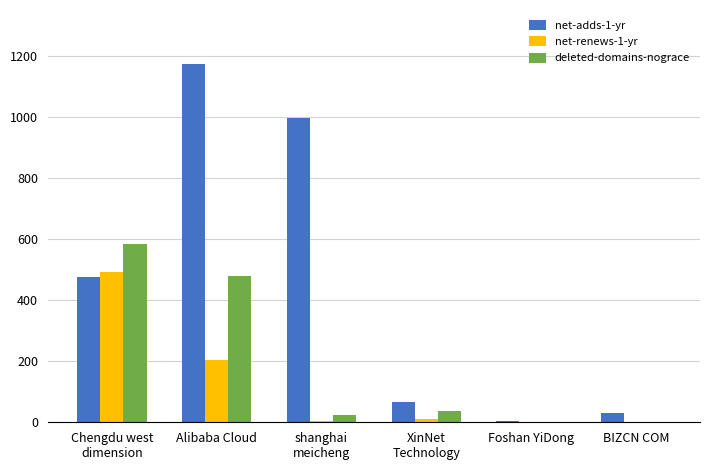

What is the spread (max minus min) of values at Chengdu west
dimension?

109